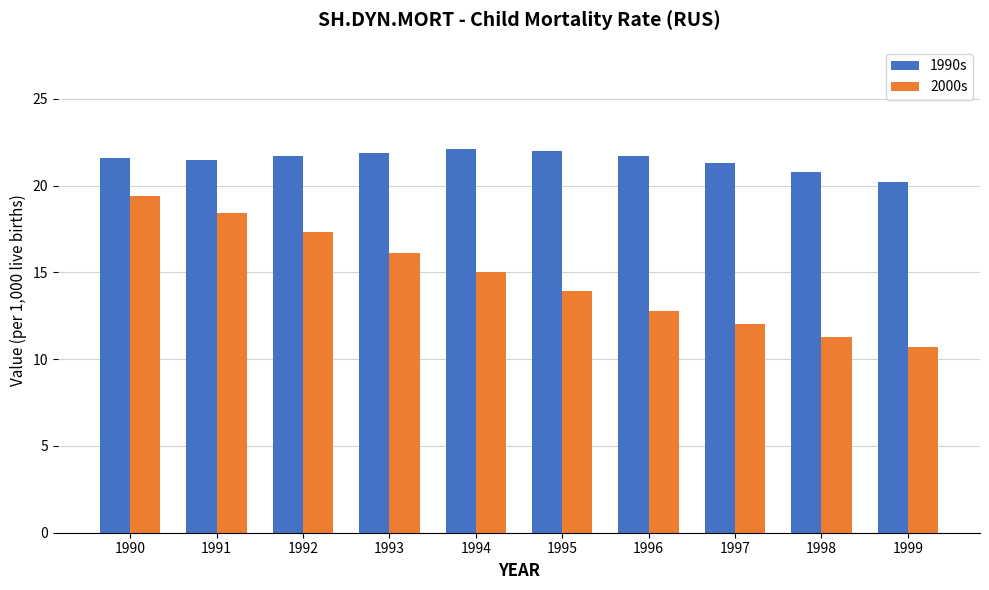

Which series has the largest total across all categories?

1990s